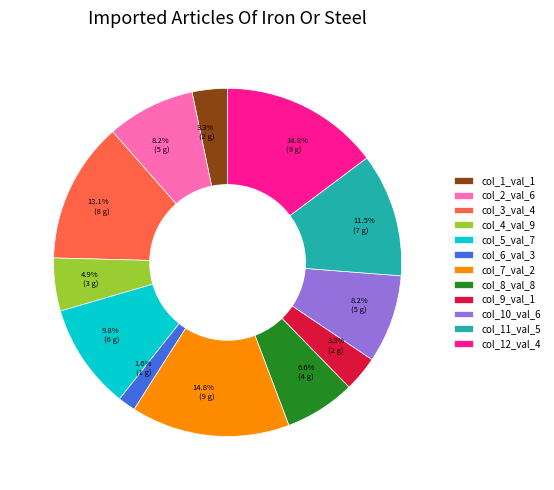

How many slices are in this pie chart?

12